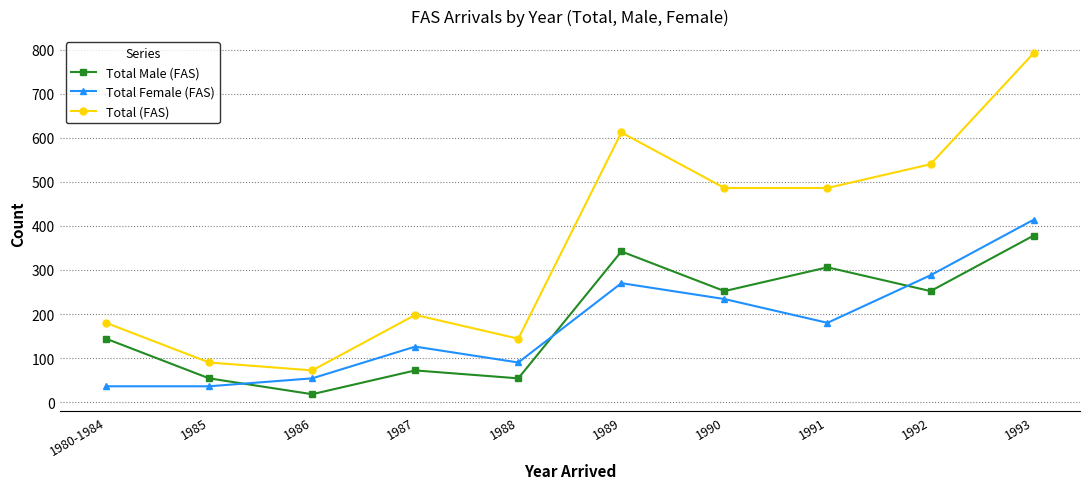

What is the difference between the highest and lowest values at 1985?

54